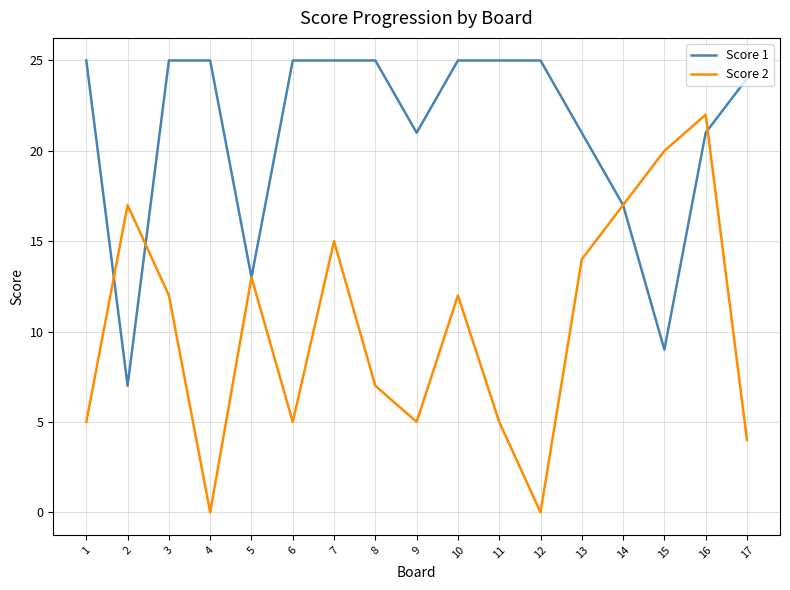

Count the number of categories in the chart.

17